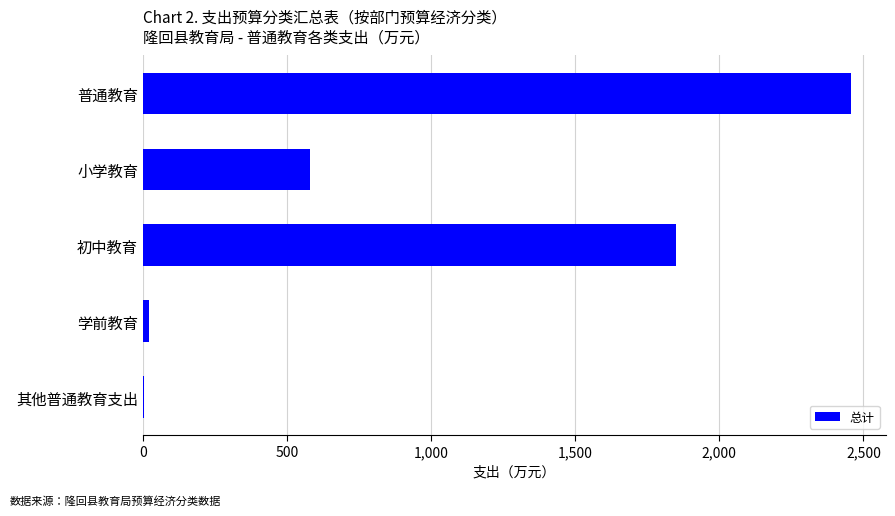

Reading bottom to top, extract all data points from this chart.

其他普通教育支出=5.0	学前教育=20.0	初中教育=1850.7	小学教育=580.0	普通教育=2455.7